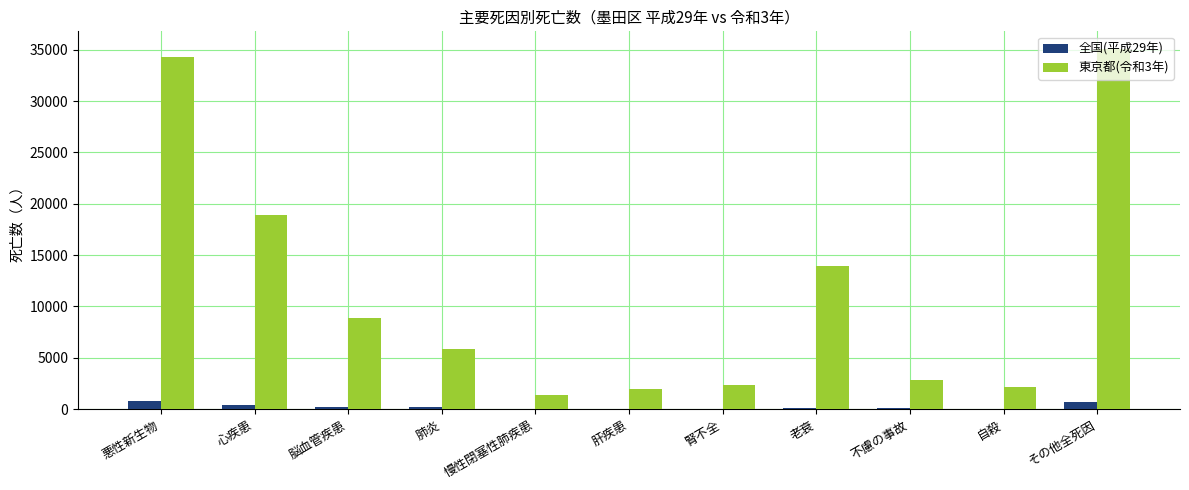

Which series has the largest range (max minus min)?

東京都(令和3年)